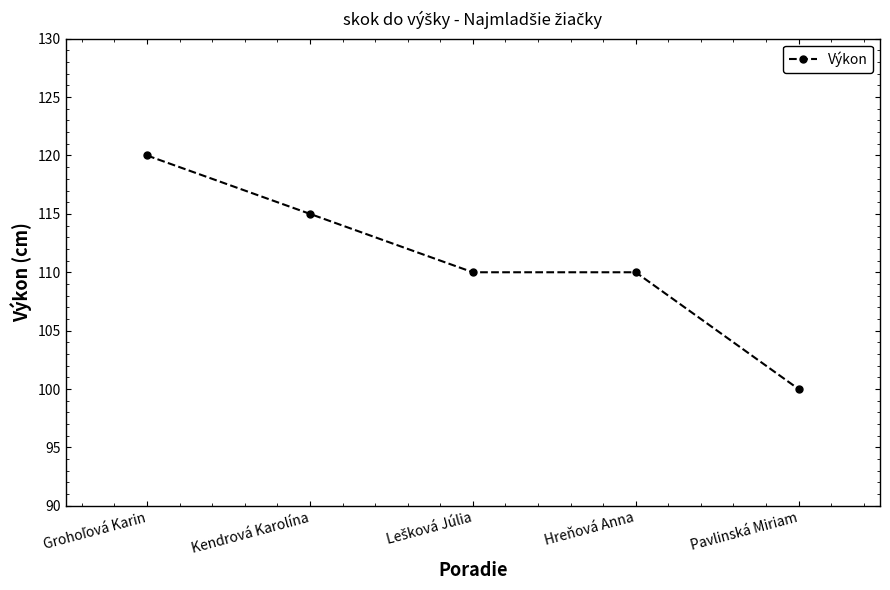

Reading right to left, extract all data points from this chart.

100	110	110	115	120